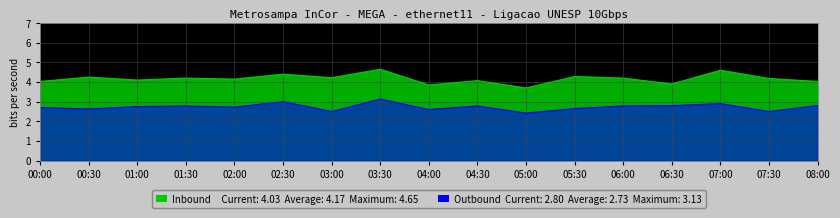

Which series changed the most between 00:30 and 03:00?

SDS_P2